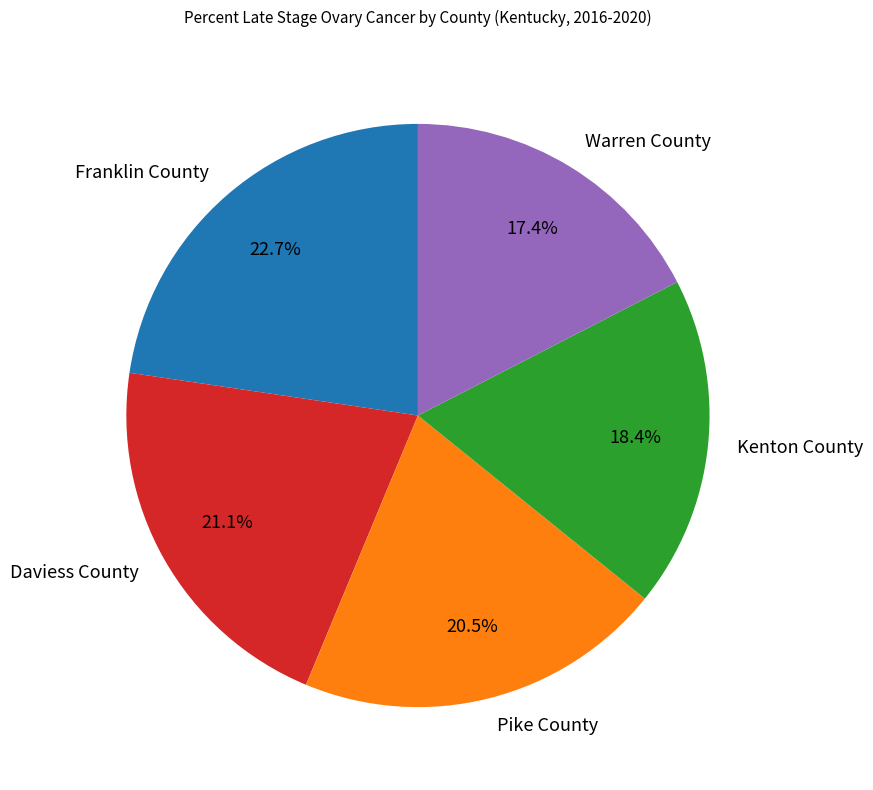

How many slices are in this pie chart?

5